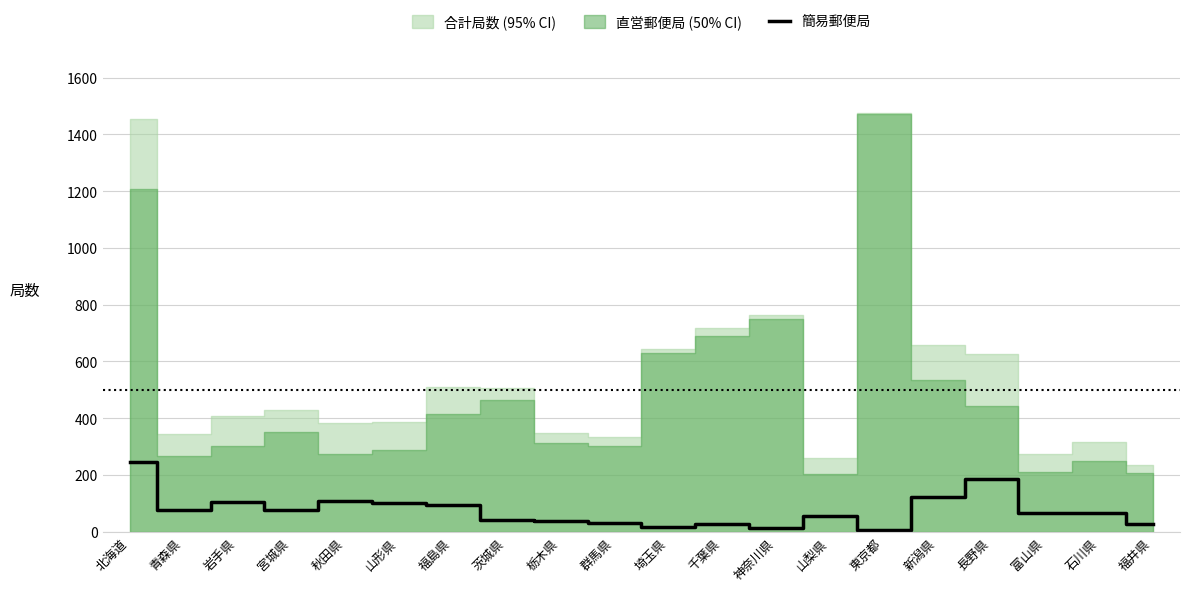

The 簡易郵便局 series shows 109 at 秋田県. True or false?

True